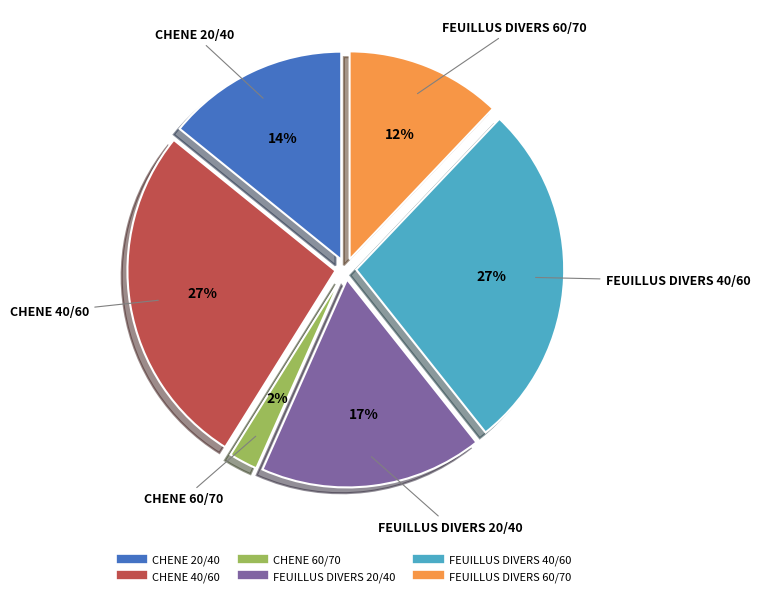

Approximately how many times larger is the value at FEUILLUS DIVERS 20/40 compared to CHENE 20/40?

1.2